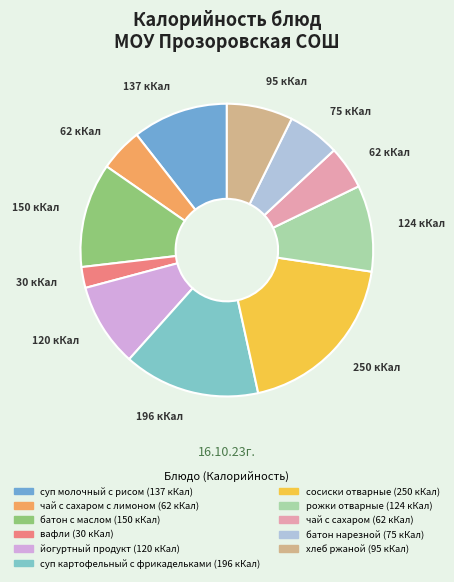

Rank the categories by value from highest to lowest.

сосиски отварные, суп картофельный с фрикадельками, батон с маслом, суп молочный с рисом, рожки отварные, йогуртный продукт, хлеб ржаной, батон нарезной, чай с сахаром с лимоном, чай с сахаром, вафли